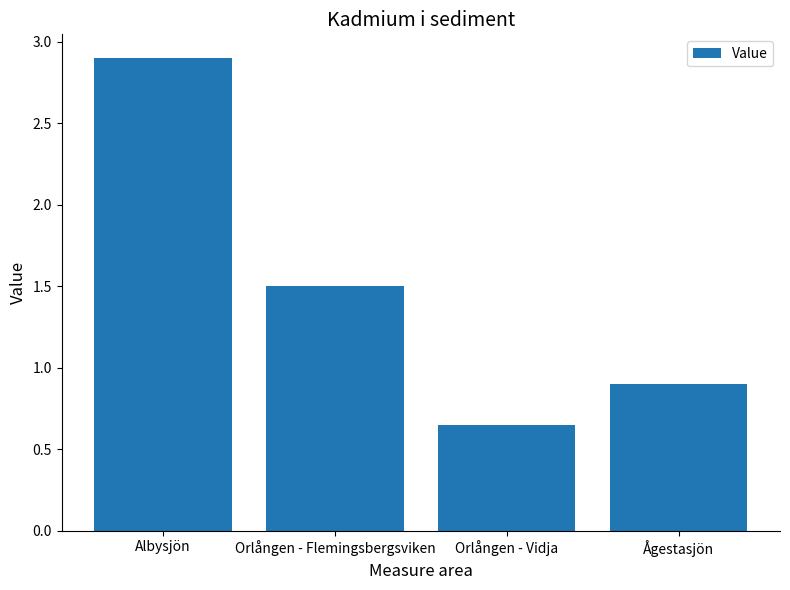

Rank the categories by value from highest to lowest.

Albysjön, Orlången - Flemingsbergsviken, Ågestasjön, Orlången - Vidja